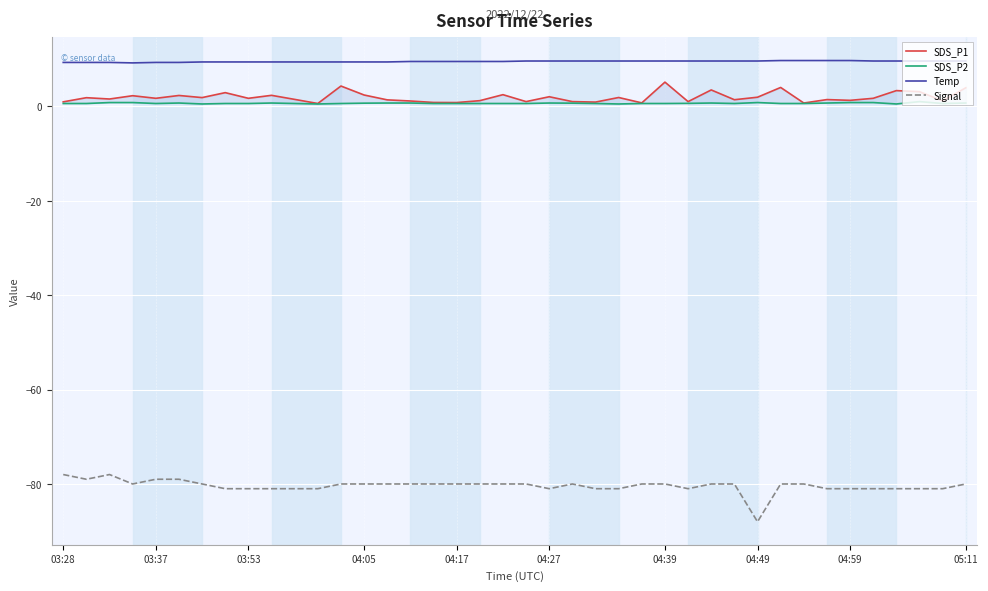

What is the minimum value for Signal?

-88.0